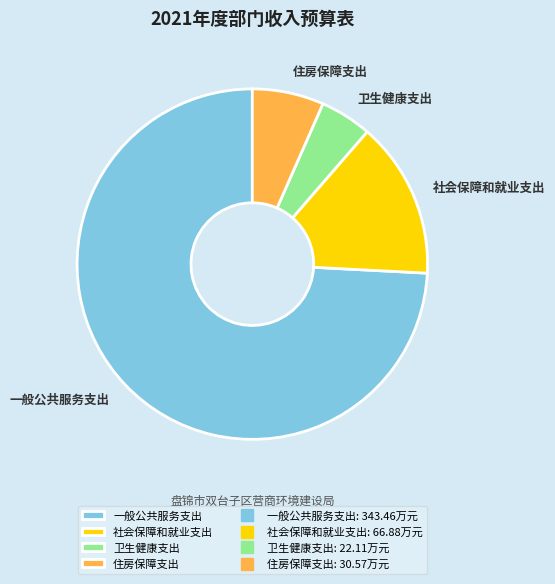

Is there a majority slice in this chart?

Yes